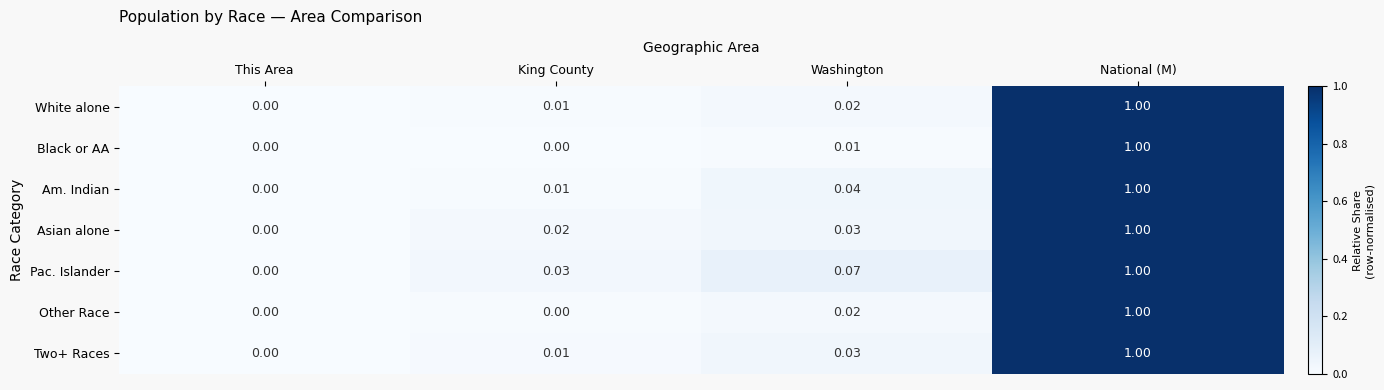

At which label is Pac. Islander closest to 0?

This Area